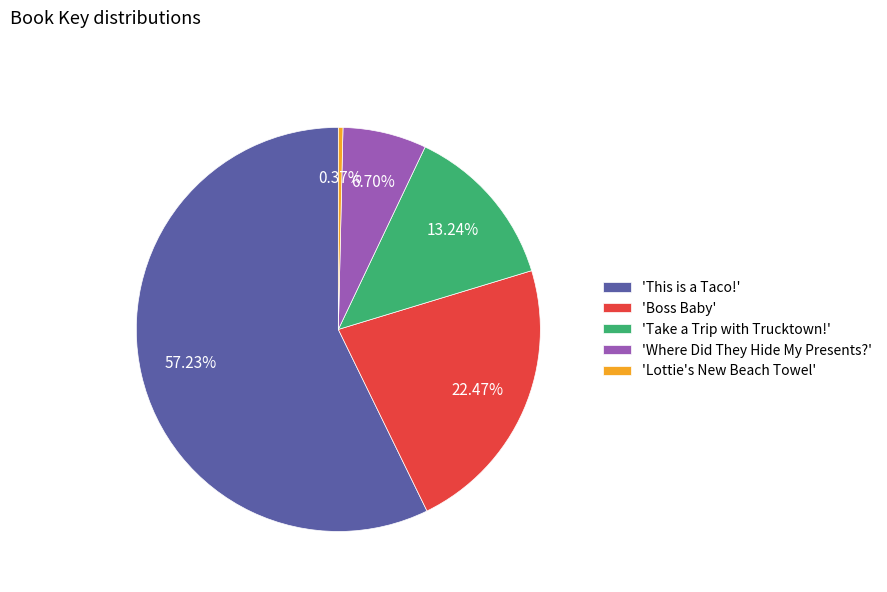

Is there any slice that represents more than half of the pie?

Yes